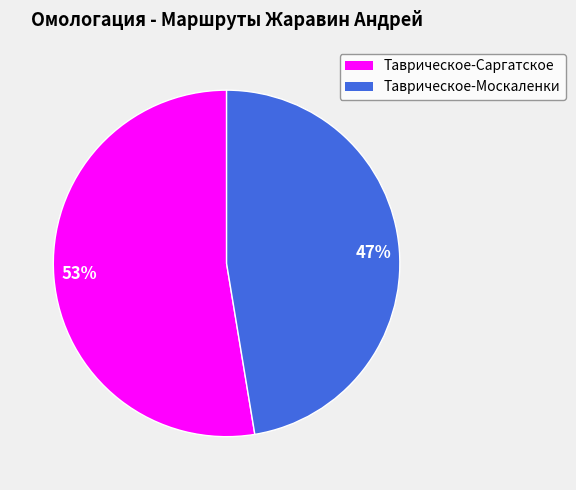

How many slices are in this pie chart?

2